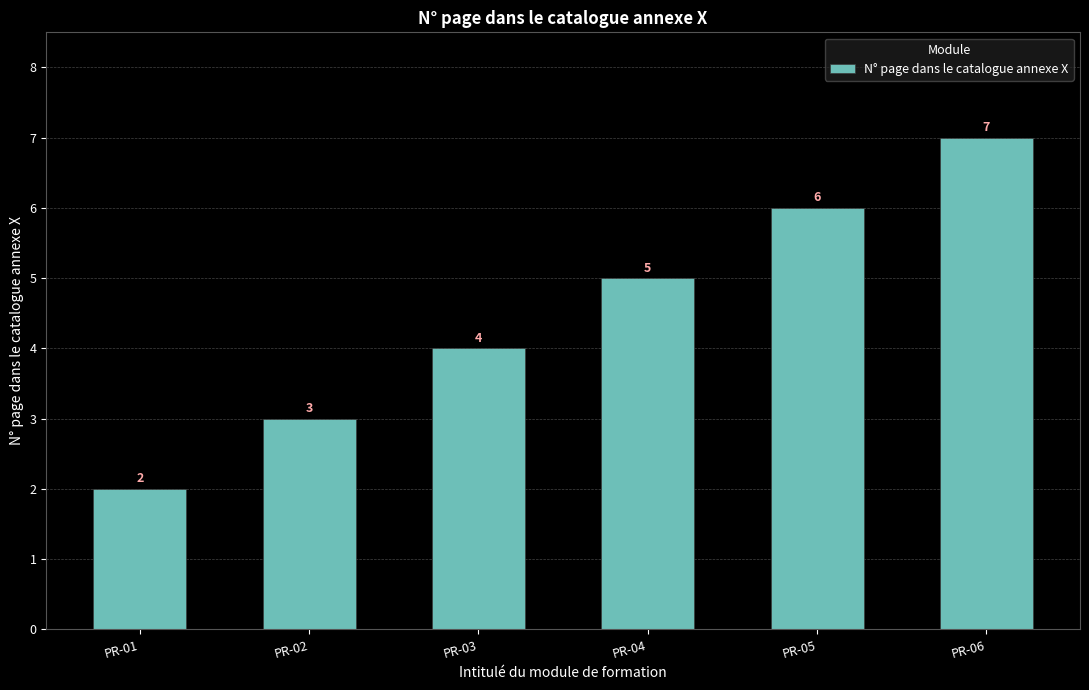

Reading left to right, transcribe all the data shown in this chart.

2	3	4	5	6	7